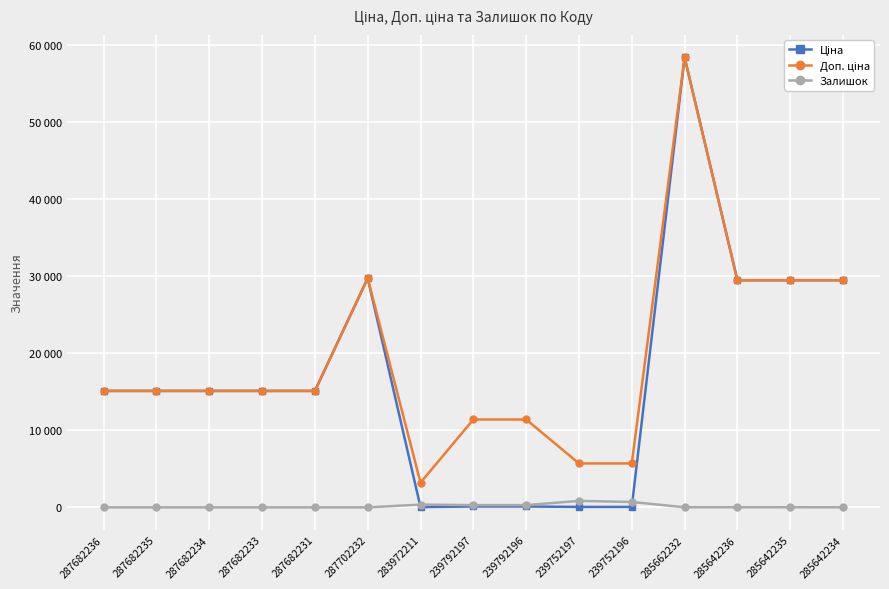

What is the sum of all Доп. ціна values?

289683.3